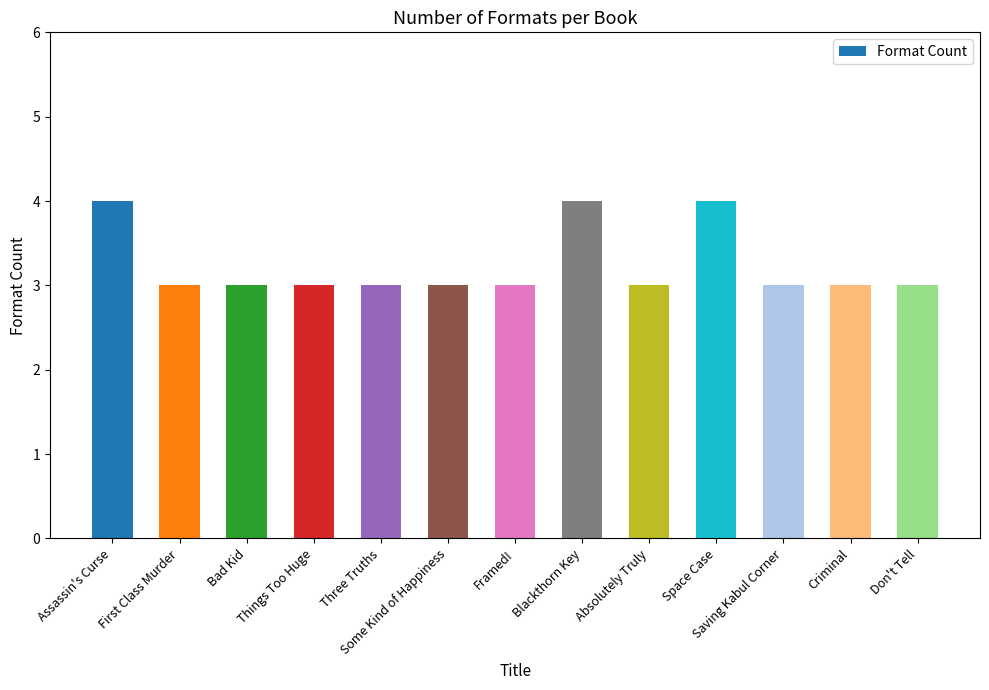

Which has a higher value, Criminal or Assassin's Curse?

Assassin's Curse